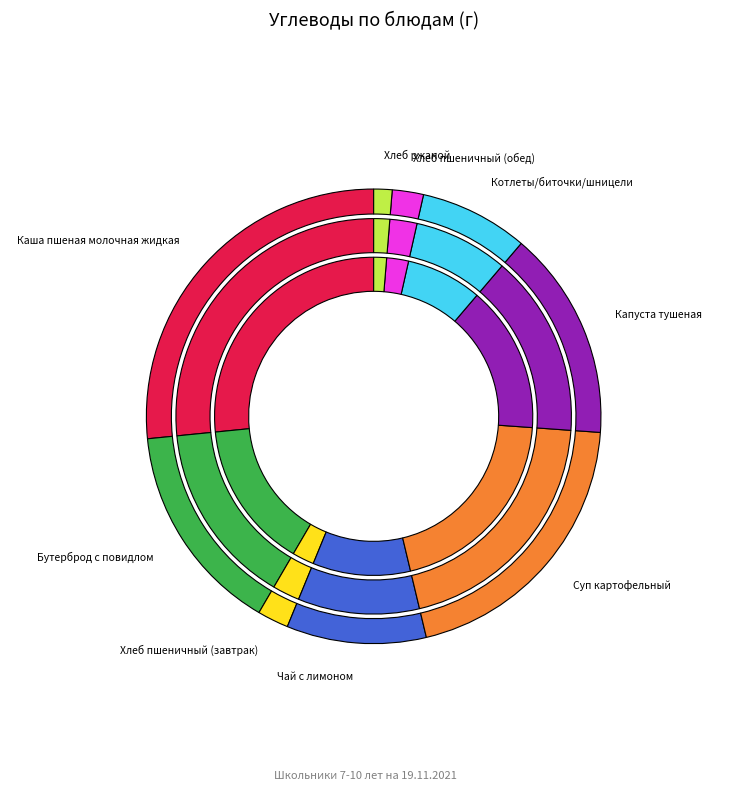

The Хлеб пшеничный (обед) slice represents 16% of the pie. True or false?

False